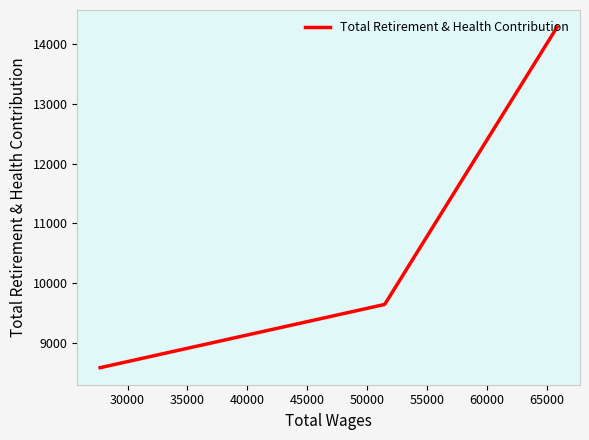

What is the minimum value shown in the chart?

8588.0